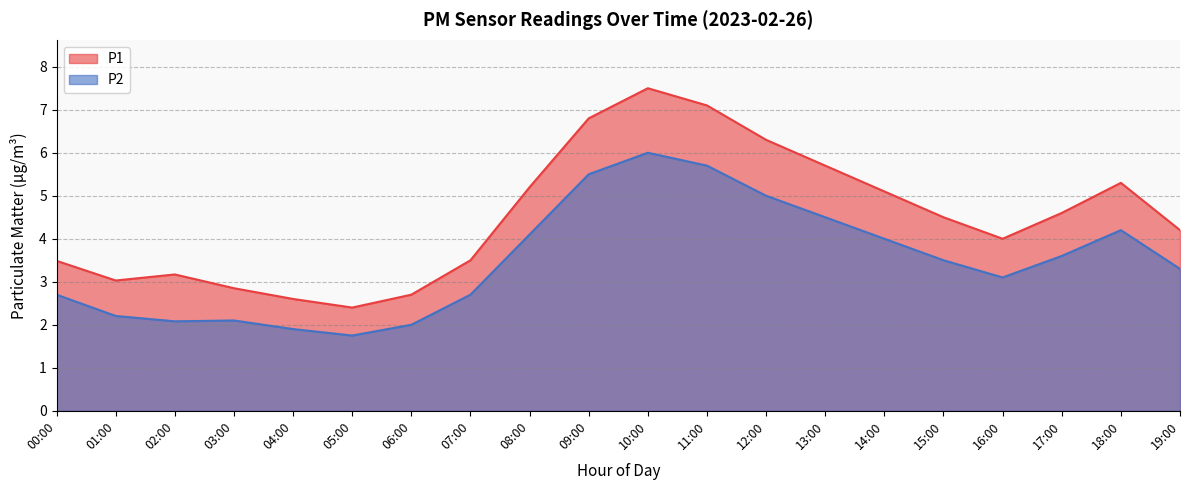

Is the value of P1 at 13:00 greater than the value of P2 at 10:00?

No